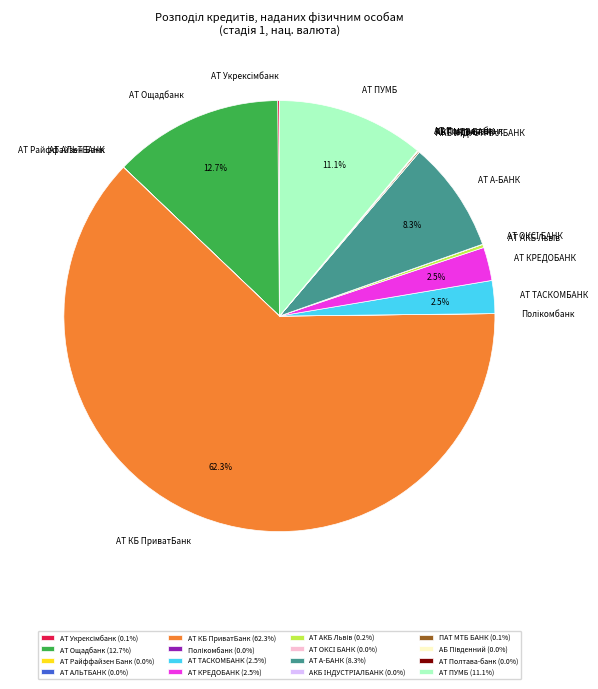

Is there a majority slice in this chart?

Yes